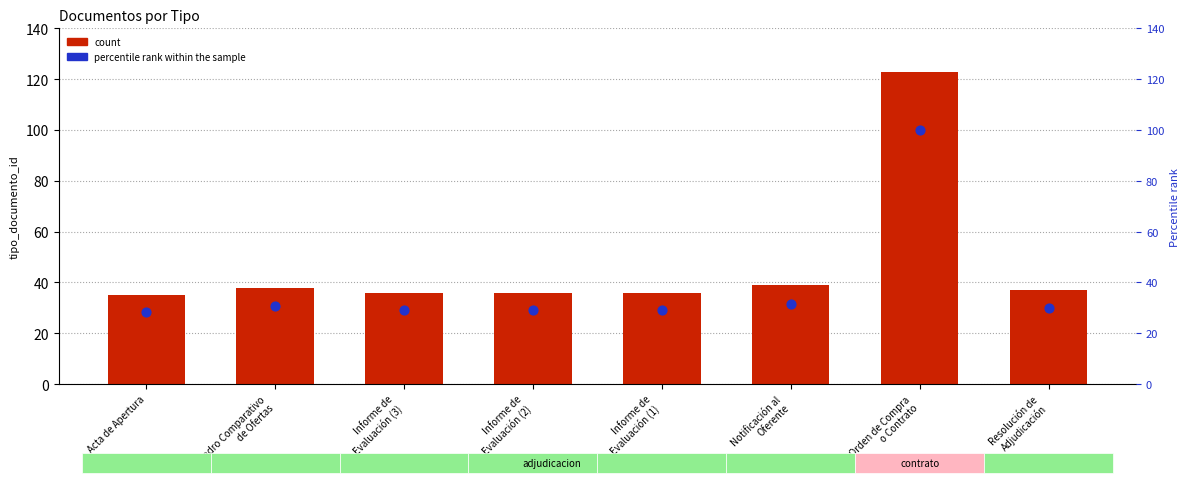

Which series has the largest Y range (max minus min)?

count